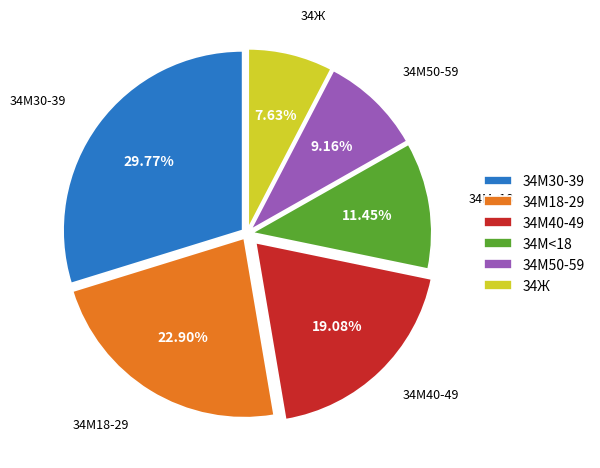

What percentage is the 34М40-49 slice, to the nearest percent?

19%